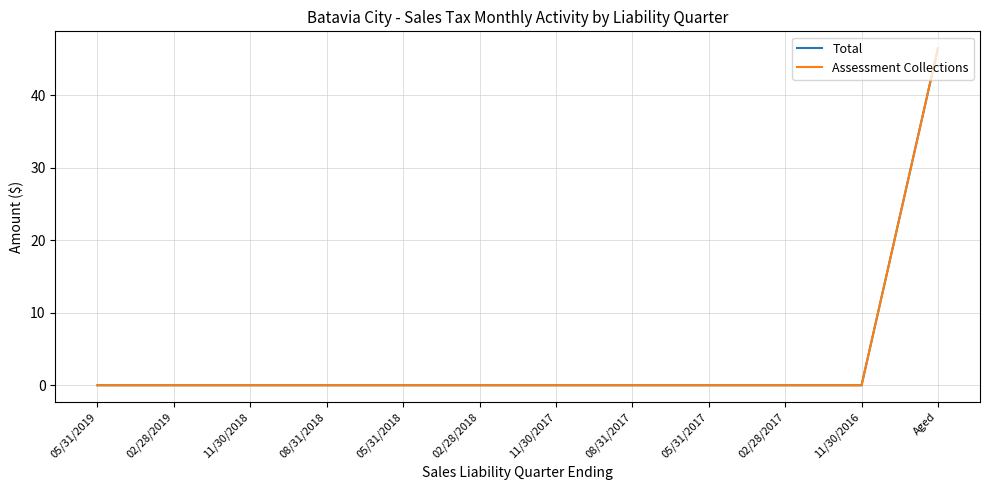

Does the chart display data point markers on the line(s)?

No